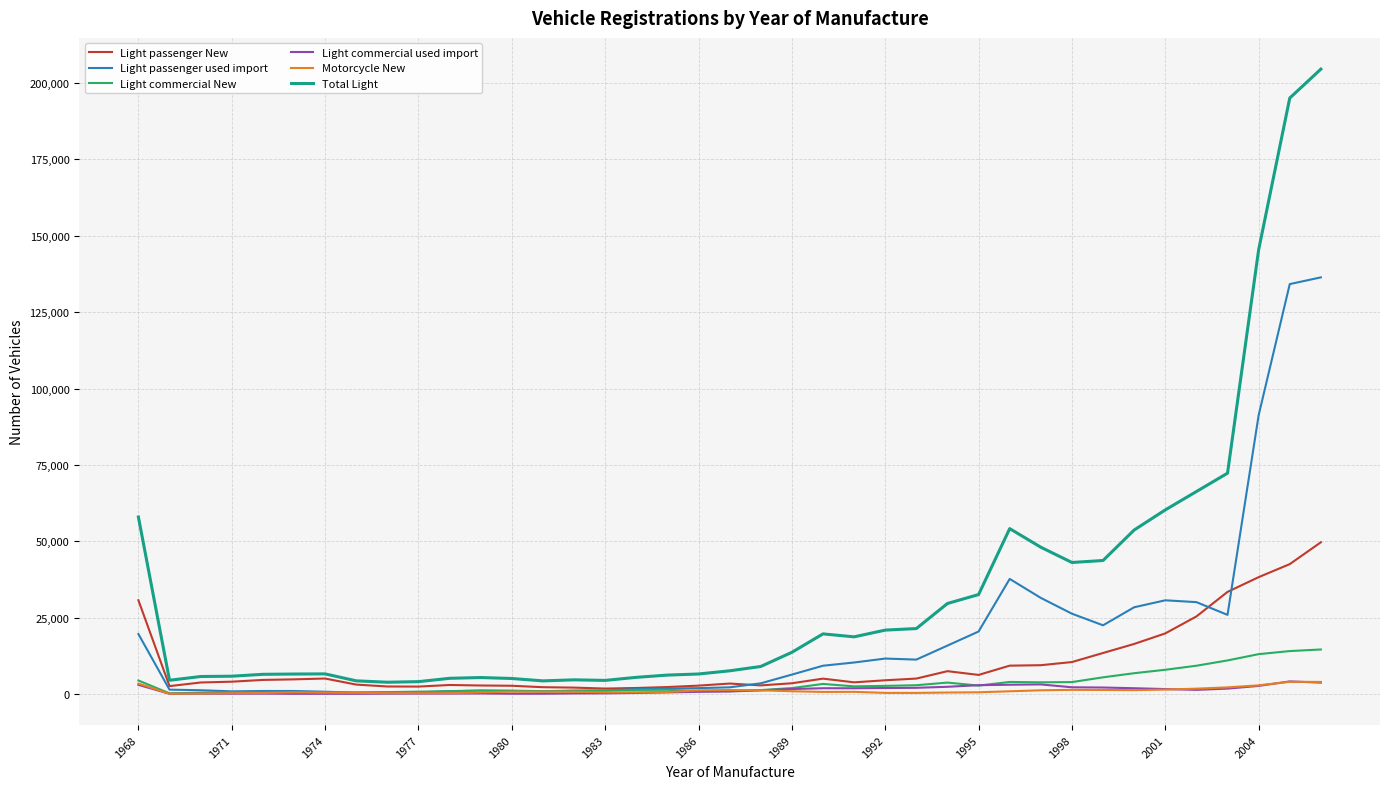

Does the chart display data point markers on the line(s)?

No